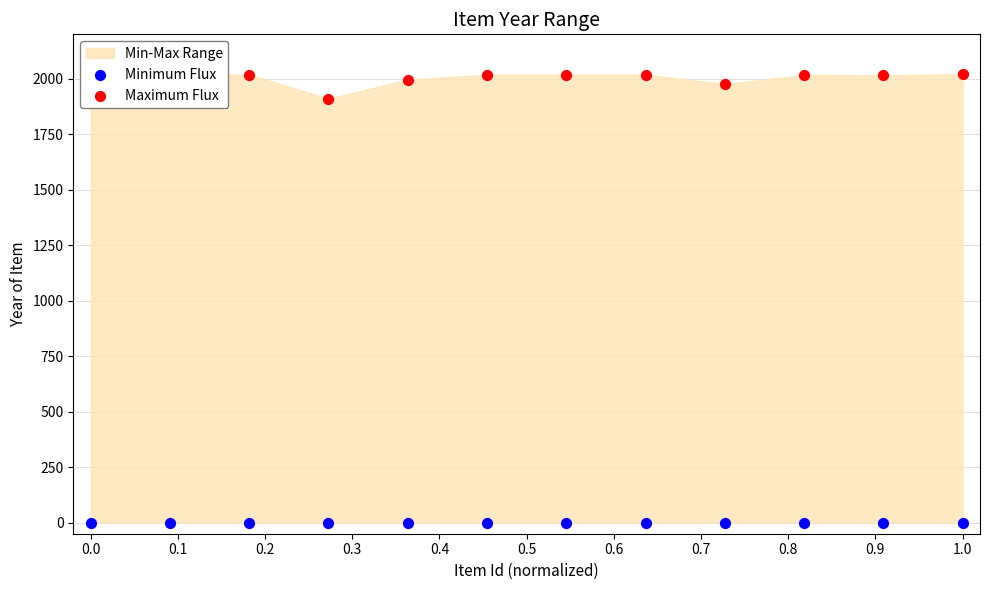

At how many categories does at least one series exceed 819?

12